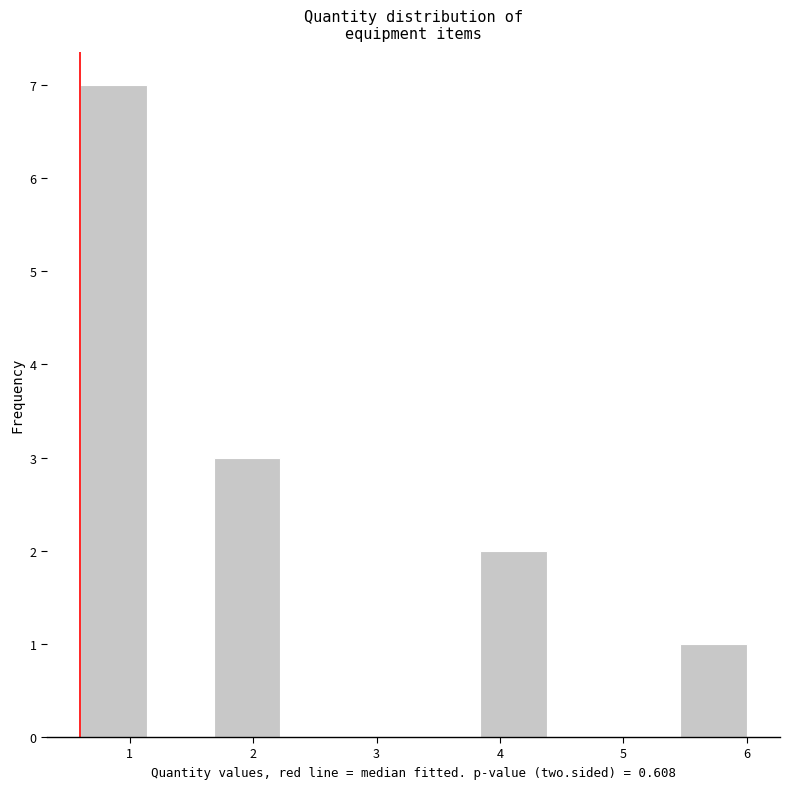

Which range on the x-axis has the tallest bar?

0.6 to 1.1